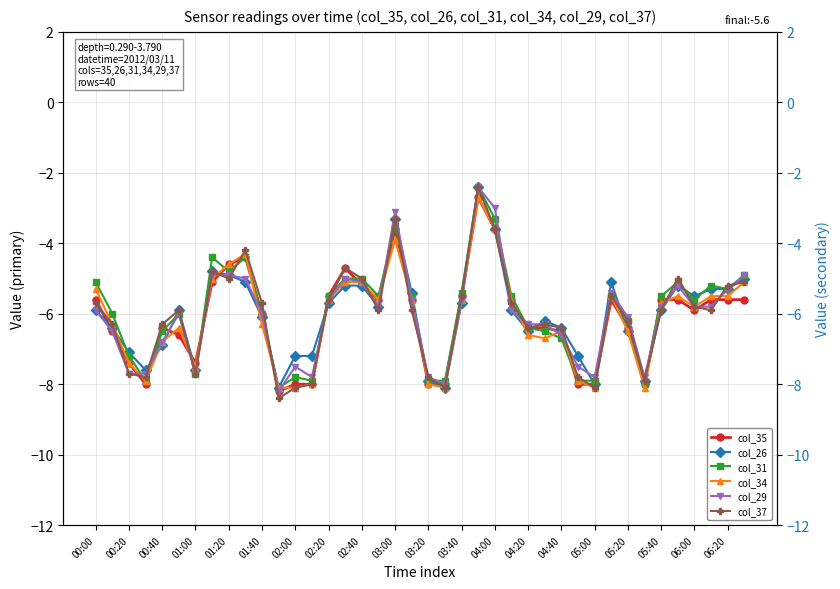

True or false: col_26 has more than 2 points higher than both neighbors.

True